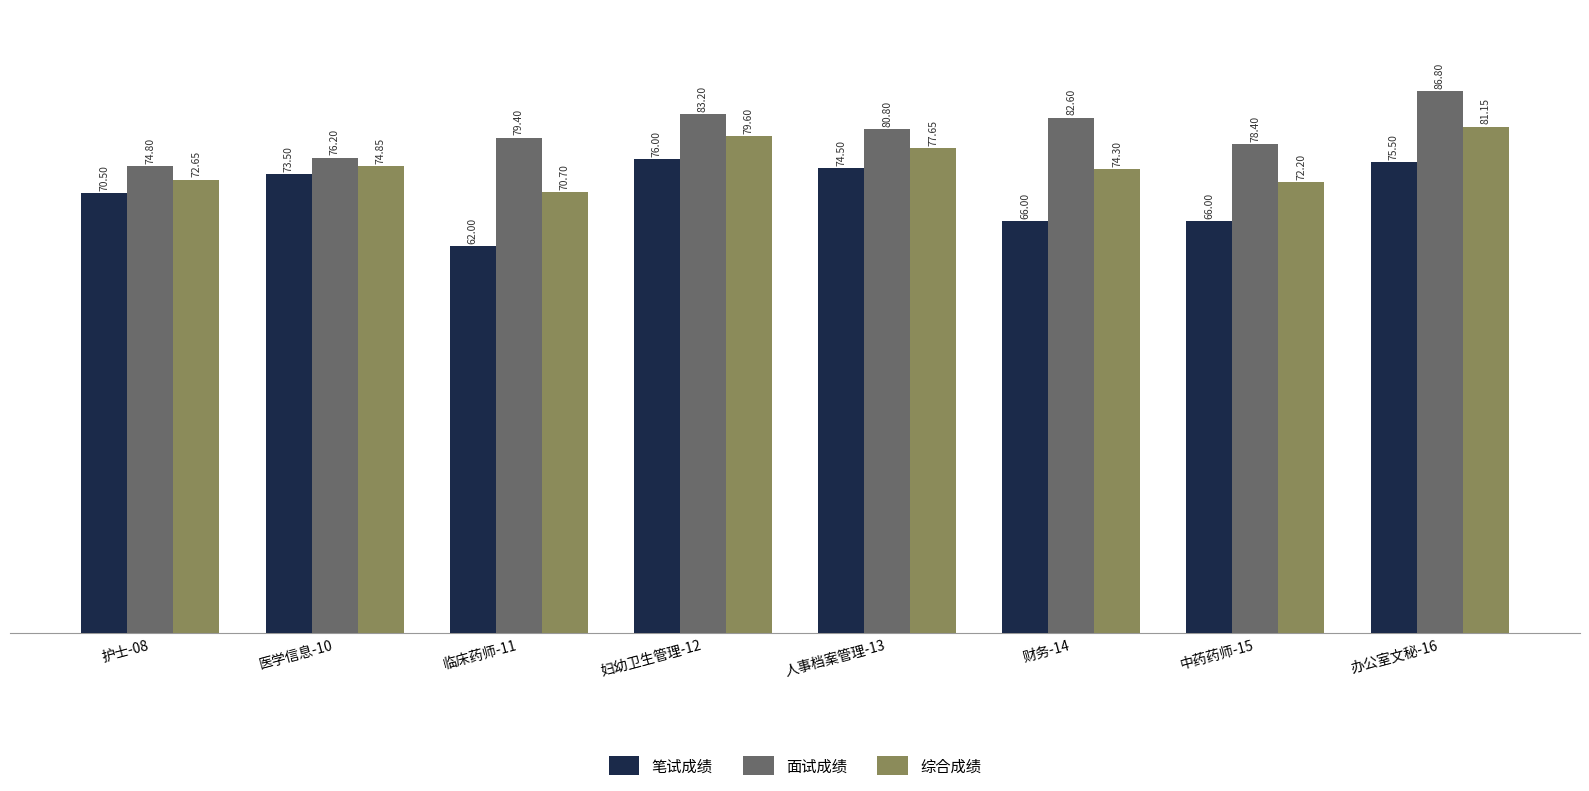

List the series in order of their peak value, lowest first.

笔试成绩, 综合成绩, 面试成绩